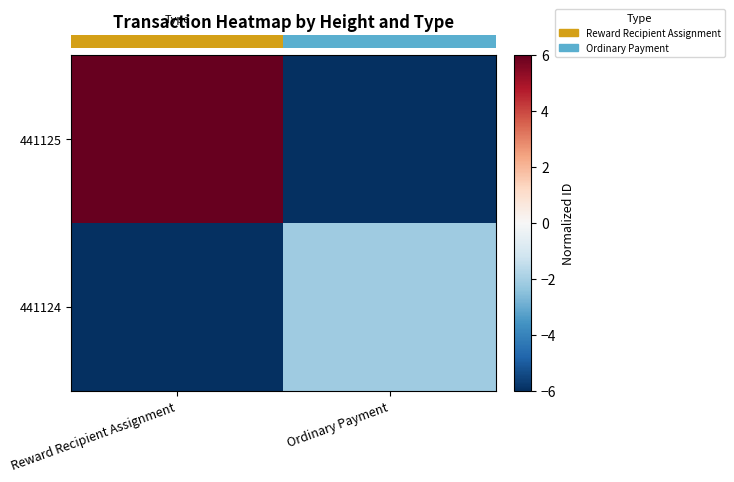

Which label corresponds to the largest value in the chart?

Reward Recipient Assignment